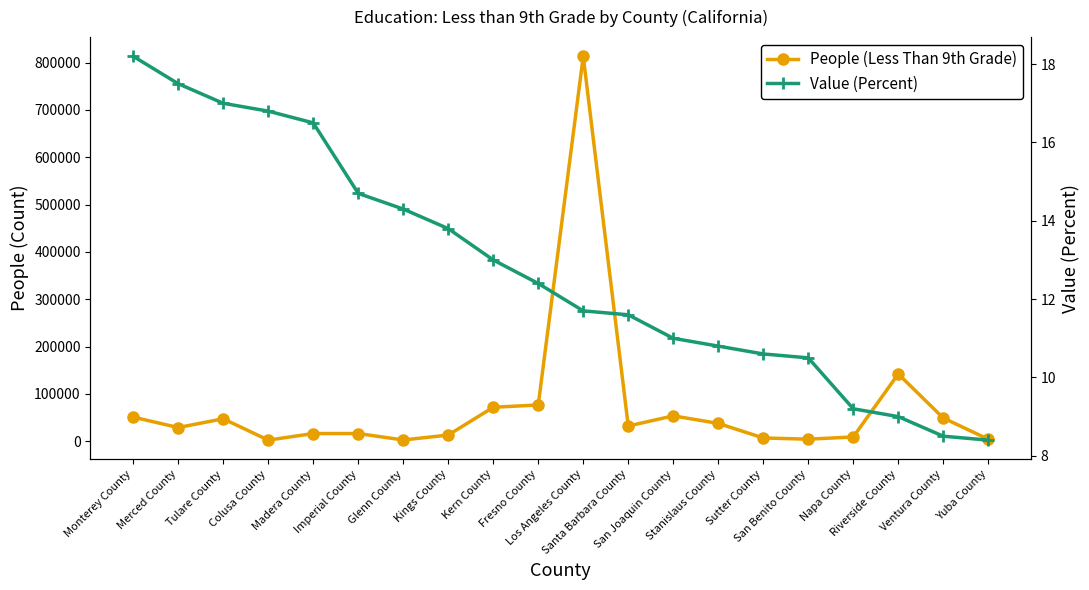

Reading left to right, transcribe all the data shown in this chart.

People (Less Than 9th Grade): 50976.0	28922.0	47440.0	2348.0	16258.0	16255.0	2613.0	13052.0	71745.0	76606.0	813149.0	32126.0	53581.0	37681.0	6899.0	4329.0	9017.0	142125.0	49030.0	4243.0
Value (Percent): 18.2	17.5	17.0	16.8	16.5	14.7	14.3	13.8	13.0	12.4	11.7	11.6	11.0	10.8	10.6	10.5	9.2	9.0	8.5	8.4